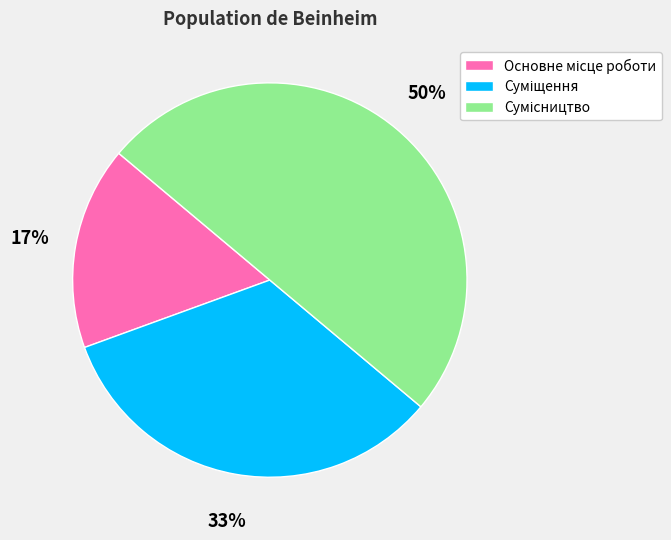

To the nearest percent, what is the average slice percentage?

33%